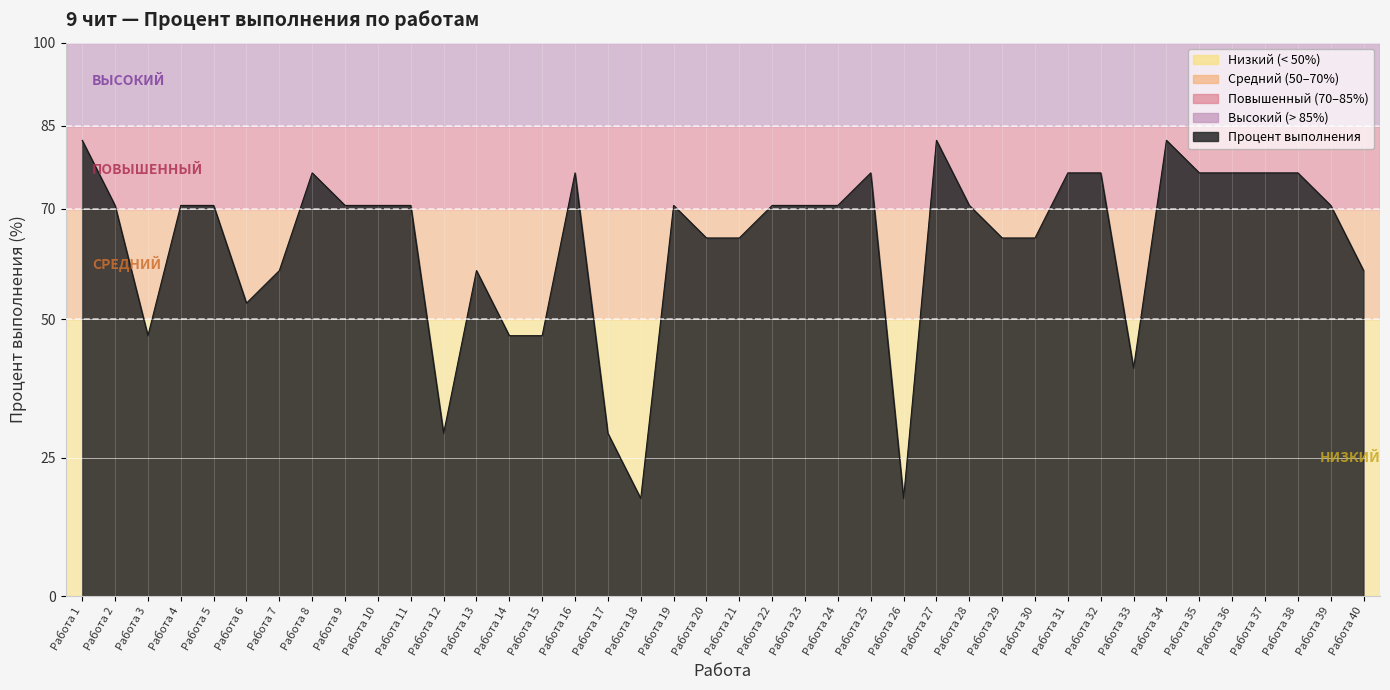

What is the change in value from Работа 33 to Работа 34?

+41.2